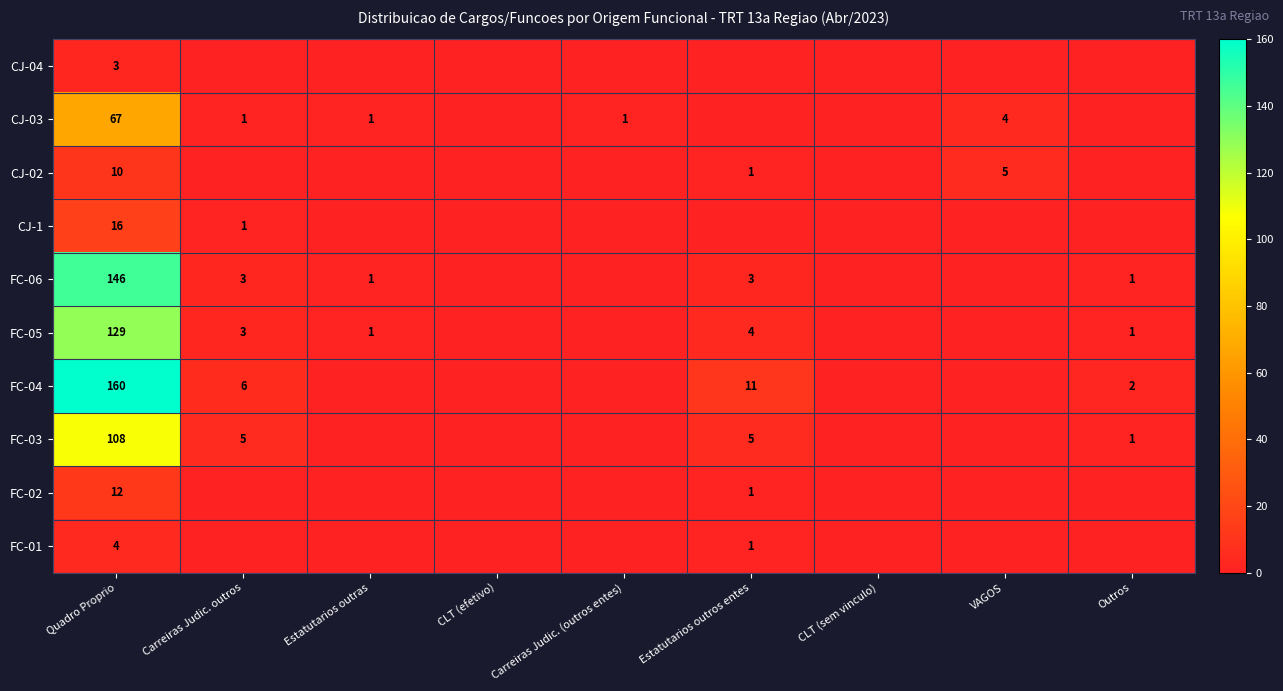

What is the difference between the highest and lowest values at Quadro Proprio?

157